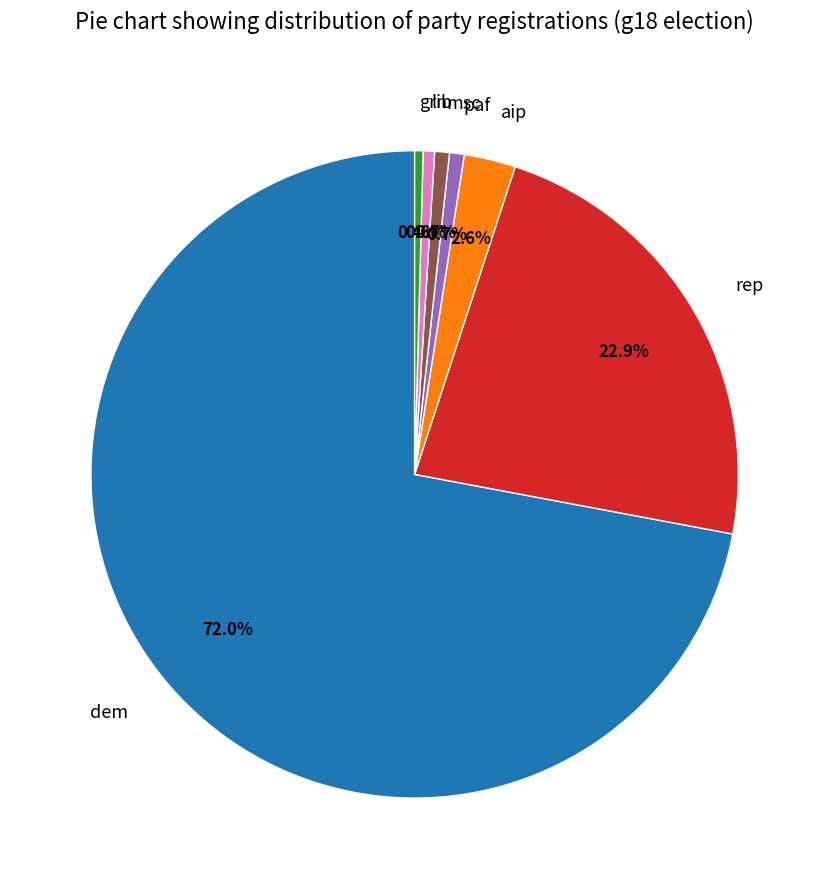

Which has a higher value, lib or rep?

rep